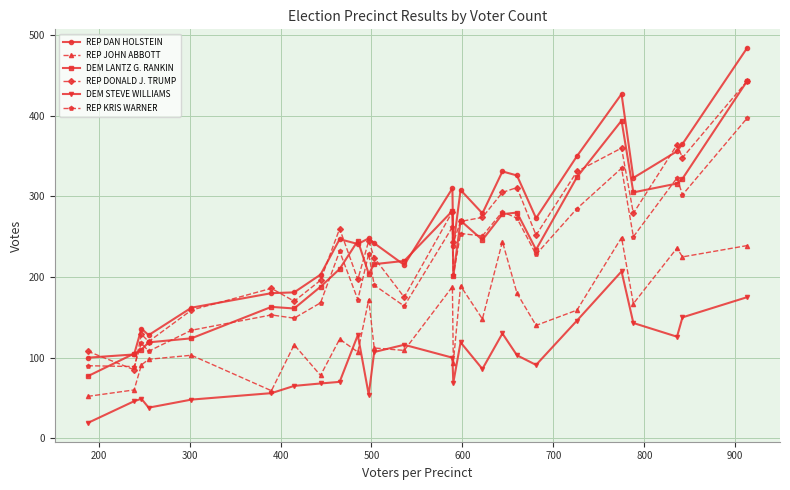

True or false: REP DONALD J. TRUMP and DEM STEVE WILLIAMS cross at least once.

False